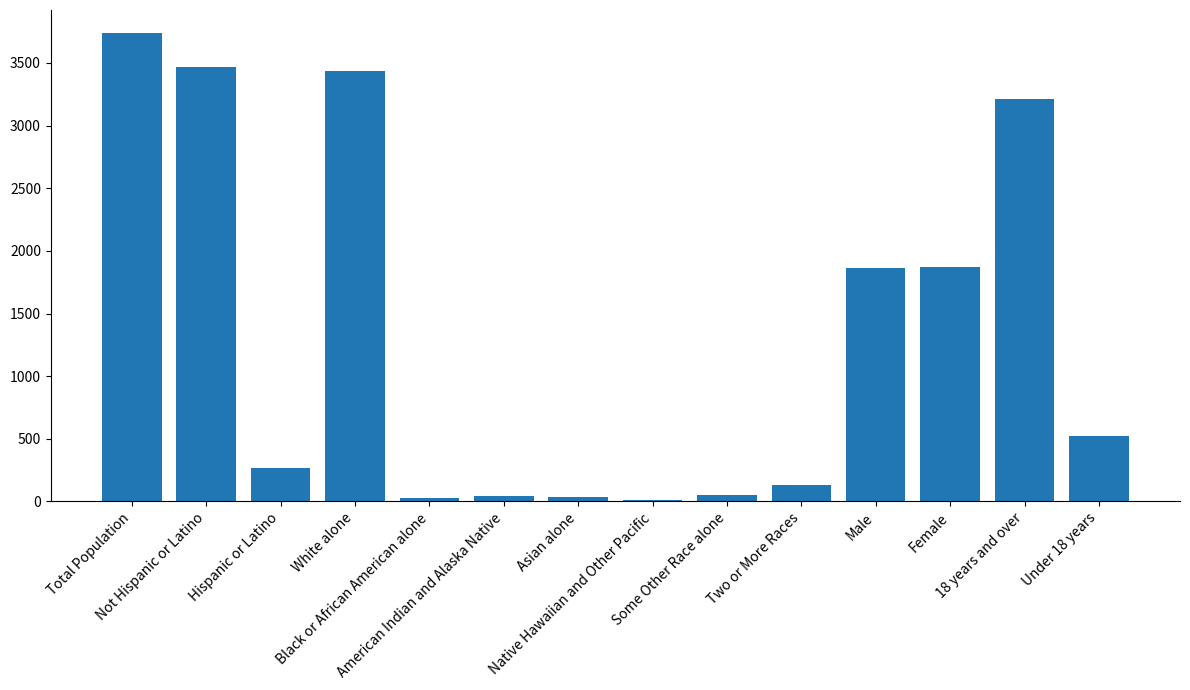

What is the value of the 11th bar from the left?

1863